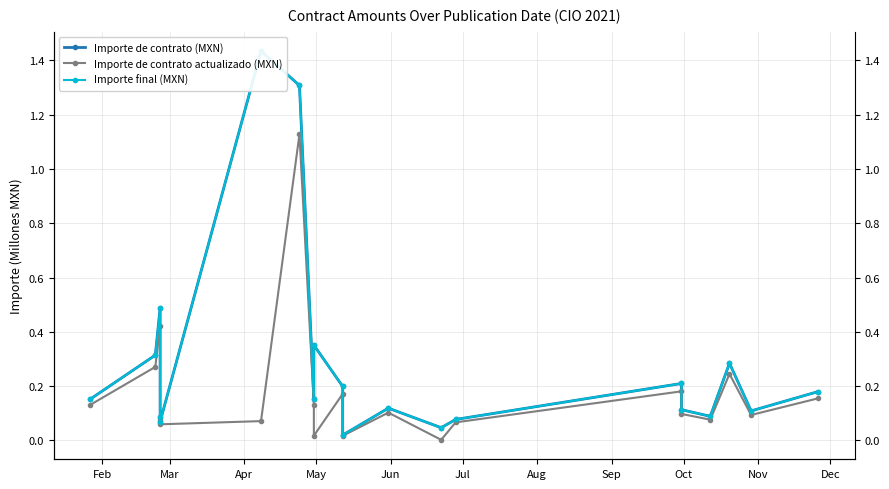

How many interior local peaks does the Importe final (MXN) series have?

6